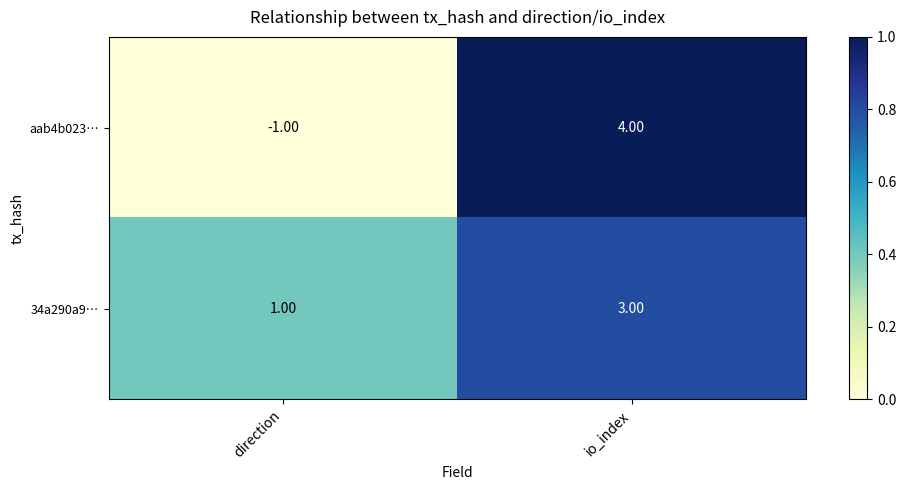

What is the sum of all aab4b023… values?

3